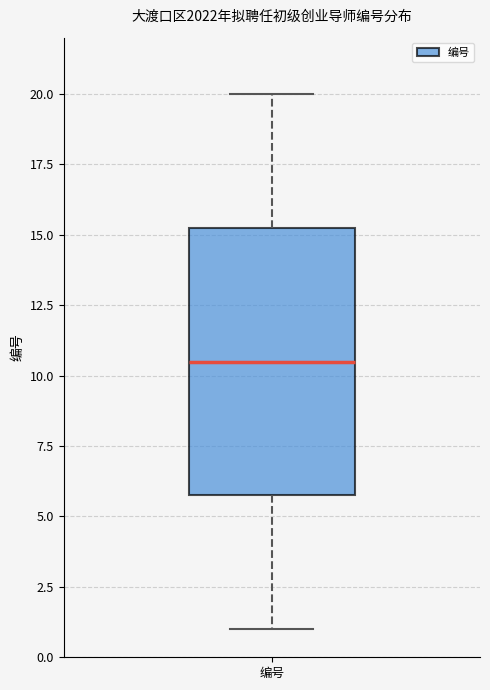

Read this box plot against the y-axis: the position of the median line, the range covered by the box, and the ends of both whiskers. The values are not printed on the chart, so give them approximately, as read against the axis.

median 10.5, box 6.0 to 15.5, whiskers 1.0 to 20.0